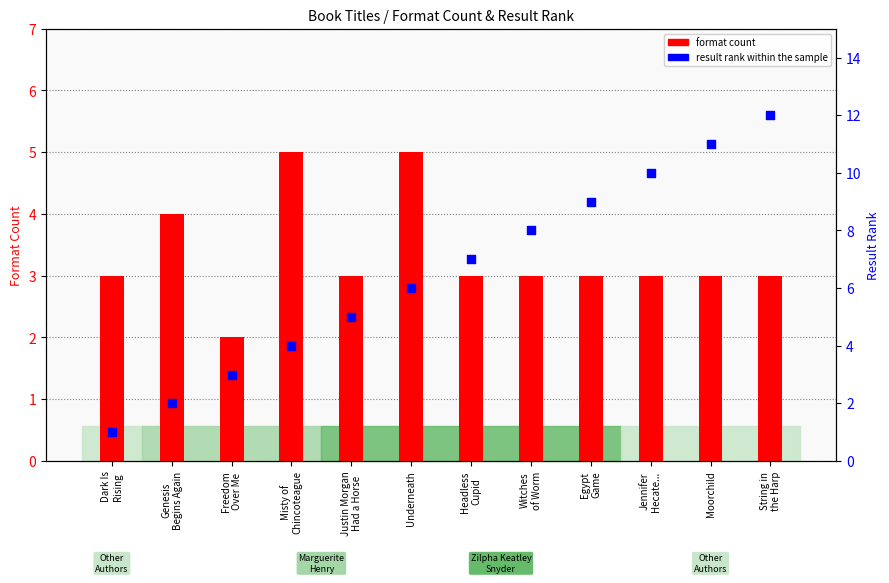

What is the total value across all series at Moorchild?

14